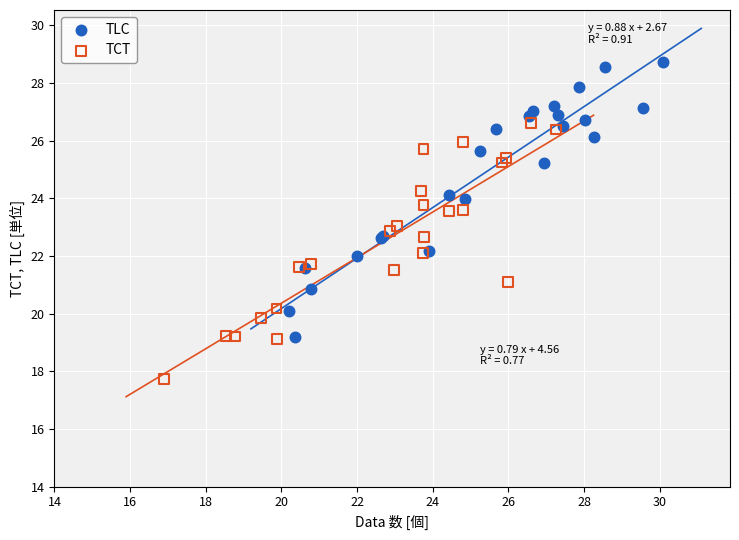

Which series has the widest spread of Y values?

TLC